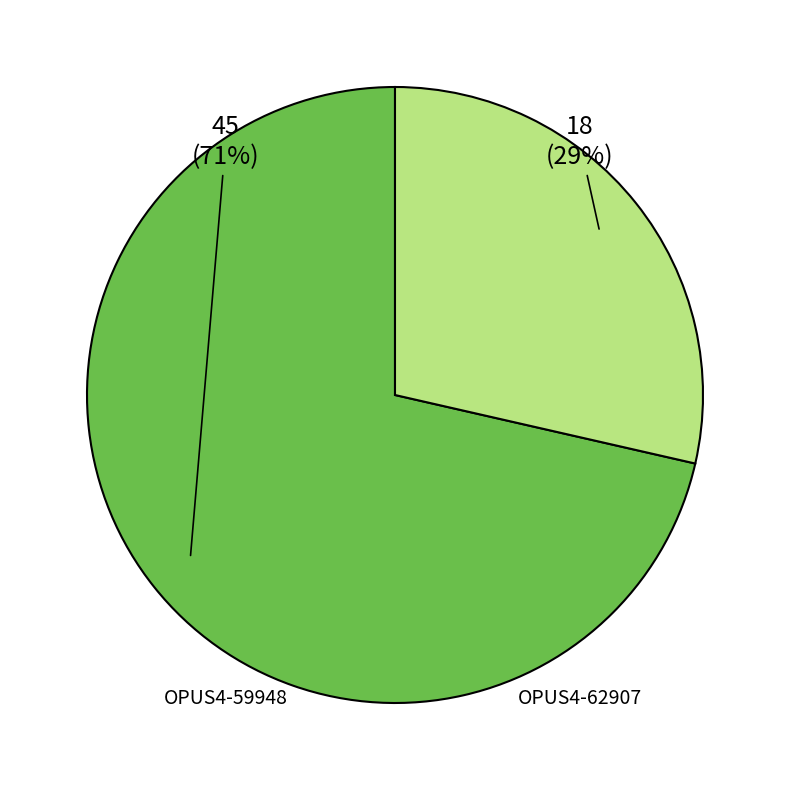

What percentage is NOT represented by OPUS4-59948?

28.6%